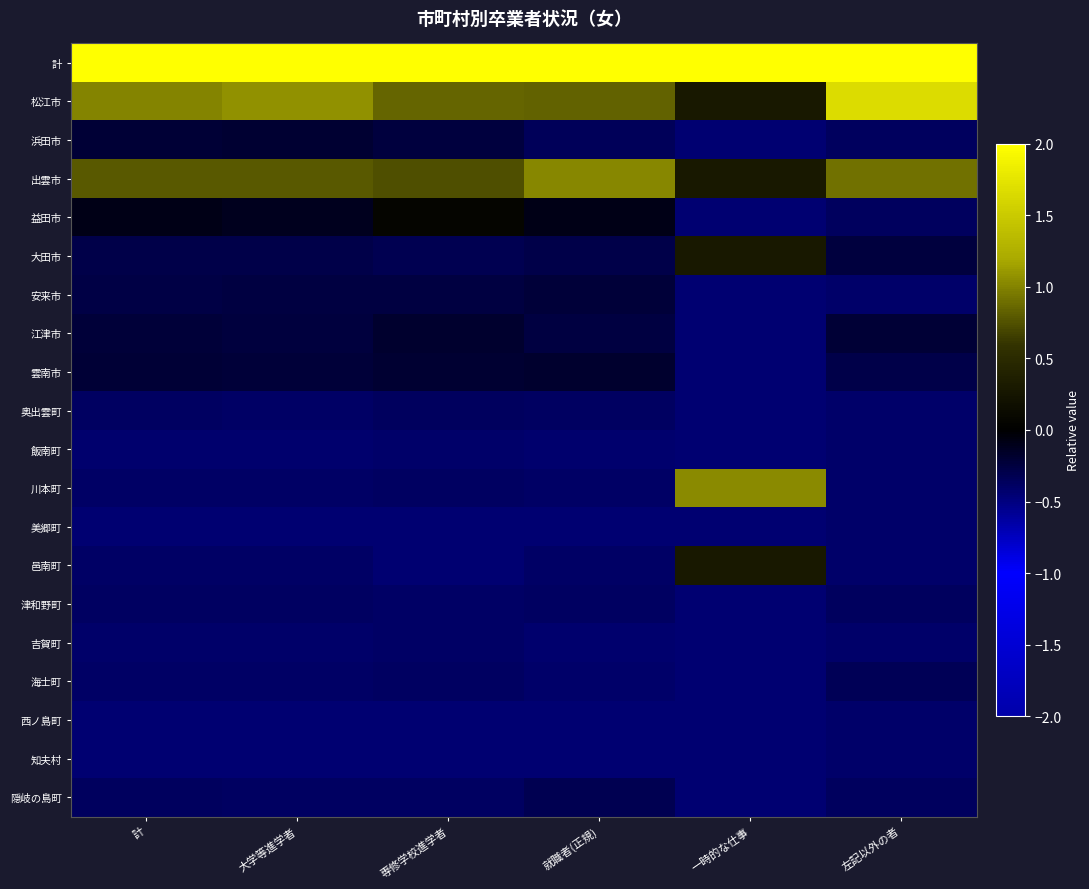

Reading right to left, what are all the values shown in this chart?

計: 左記以外の者=3.7	一時的な仕事=4.0	就職者(正規)=4.0	専修学校進学者=4.1	大学等進学者=4.0	計=4.0
松江市: 左記以外の者=1.7	一時的な仕事=0.3	就職者(正規)=0.8	専修学校進学者=0.9	大学等進学者=1.1	計=1.0
浜田市: 左記以外の者=-0.4	一時的な仕事=-0.4	就職者(正規)=-0.4	専修学校進学者=-0.2	大学等進学者=-0.2	計=-0.2
出雲市: 左記以外の者=0.9	一時的な仕事=0.3	就職者(正規)=1.0	専修学校進学者=0.7	大学等進学者=0.8	計=0.8
益田市: 左記以外の者=-0.4	一時的な仕事=-0.4	就職者(正規)=-0.1	専修学校進学者=0.1	大学等進学者=-0.1	計=-0.1
大田市: 左記以外の者=-0.2	一時的な仕事=0.3	就職者(正規)=-0.3	専修学校進学者=-0.3	大学等進学者=-0.3	計=-0.3
安来市: 左記以外の者=-0.4	一時的な仕事=-0.4	就職者(正規)=-0.2	専修学校進学者=-0.3	大学等進学者=-0.3	計=-0.3
江津市: 左記以外の者=-0.2	一時的な仕事=-0.4	就職者(正規)=-0.3	専修学校進学者=-0.2	大学等進学者=-0.2	計=-0.2
雲南市: 左記以外の者=-0.3	一時的な仕事=-0.4	就職者(正規)=-0.2	専修学校進学者=-0.2	大学等進学者=-0.2	計=-0.2
奥出雲町: 左記以外の者=-0.4	一時的な仕事=-0.4	就職者(正規)=-0.4	専修学校進学者=-0.4	大学等進学者=-0.4	計=-0.4
飯南町: 左記以外の者=-0.4	一時的な仕事=-0.4	就職者(正規)=-0.4	専修学校進学者=-0.4	大学等進学者=-0.4	計=-0.4
川本町: 左記以外の者=-0.4	一時的な仕事=1.0	就職者(正規)=-0.4	専修学校進学者=-0.4	大学等進学者=-0.4	計=-0.4
美郷町: 左記以外の者=-0.4	一時的な仕事=-0.4	就職者(正規)=-0.4	専修学校進学者=-0.5	大学等進学者=-0.4	計=-0.4
邑南町: 左記以外の者=-0.4	一時的な仕事=0.3	就職者(正規)=-0.4	専修学校進学者=-0.5	大学等進学者=-0.4	計=-0.4
津和野町: 左記以外の者=-0.4	一時的な仕事=-0.4	就職者(正規)=-0.4	専修学校進学者=-0.4	大学等進学者=-0.4	計=-0.4
吉賀町: 左記以外の者=-0.4	一時的な仕事=-0.4	就職者(正規)=-0.4	専修学校進学者=-0.4	大学等進学者=-0.4	計=-0.4
海士町: 左記以外の者=-0.3	一時的な仕事=-0.4	就職者(正規)=-0.4	専修学校進学者=-0.4	大学等進学者=-0.4	計=-0.4
西ノ島町: 左記以外の者=-0.4	一時的な仕事=-0.4	就職者(正規)=-0.4	専修学校進学者=-0.5	大学等進学者=-0.4	計=-0.4
知夫村: 左記以外の者=-0.4	一時的な仕事=-0.4	就職者(正規)=-0.4	専修学校進学者=-0.5	大学等進学者=-0.4	計=-0.4
隠岐の島町: 左記以外の者=-0.4	一時的な仕事=-0.4	就職者(正規)=-0.3	専修学校進学者=-0.4	大学等進学者=-0.4	計=-0.4